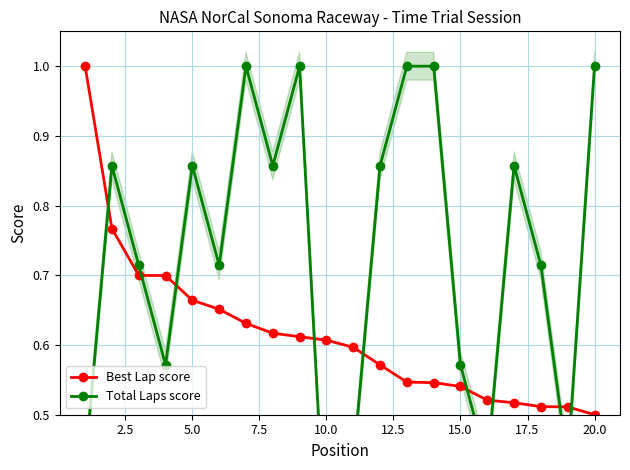

What is the difference between the second highest and second lowest values in the Total Laps score series?

0.6